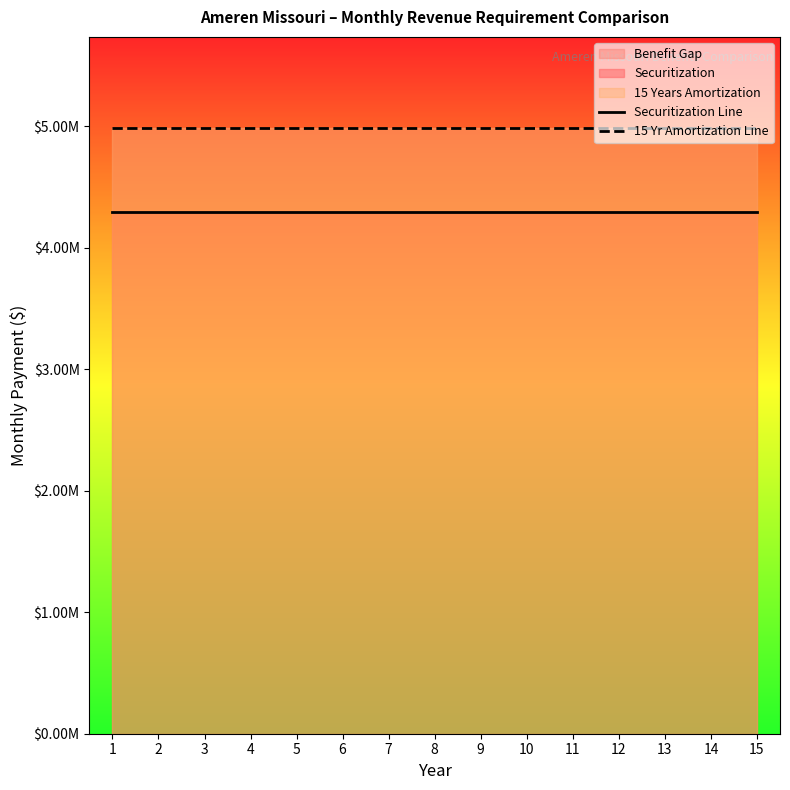

Reading left to right, transcribe all the data shown in this chart.

Securitization Line: 1=4297565.5	2=4297565.5	3=4297565.5	4=4297565.5	5=4297565.5	6=4297565.5	7=4297565.5	8=4297565.5	9=4297565.5	10=4297565.5	11=4297565.5	12=4297565.5	13=4297565.5	14=4297565.5	15=4297565.5
15 Yr Amortization Line: 1=4987963.6	2=4987963.6	3=4987963.6	4=4987963.6	5=4987963.6	6=4987963.6	7=4987963.6	8=4987963.6	9=4987963.6	10=4987963.6	11=4987963.6	12=4987963.6	13=4987963.6	14=4987963.6	15=4987963.6